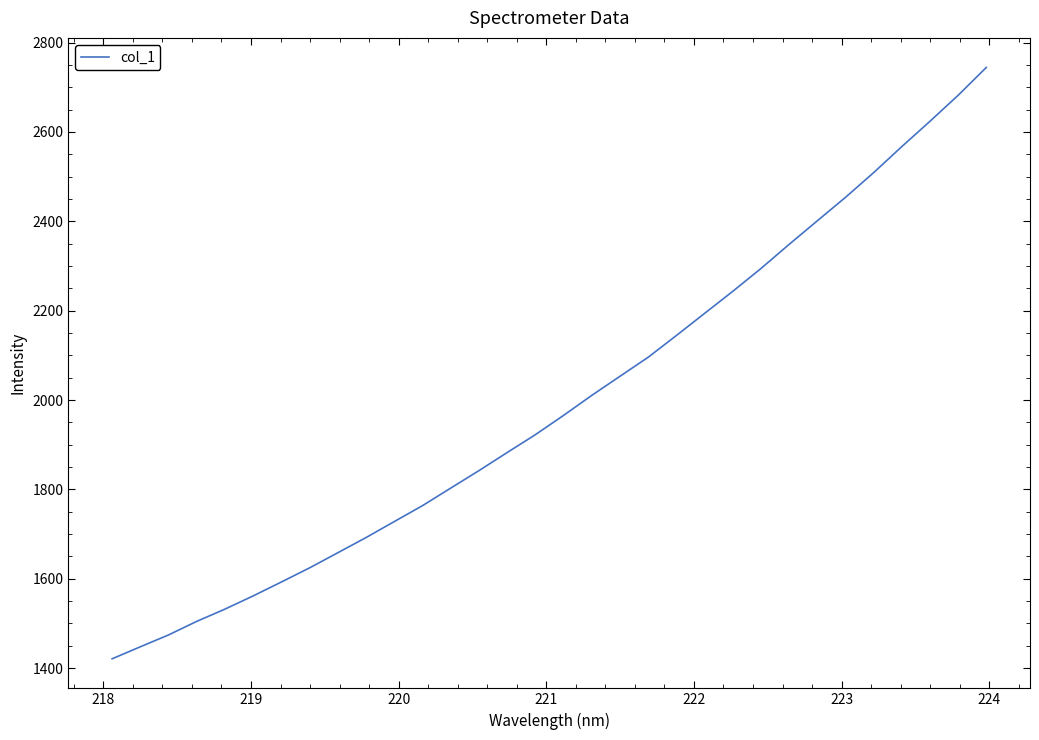

What is the difference between the maximum and minimum values?

1323.4